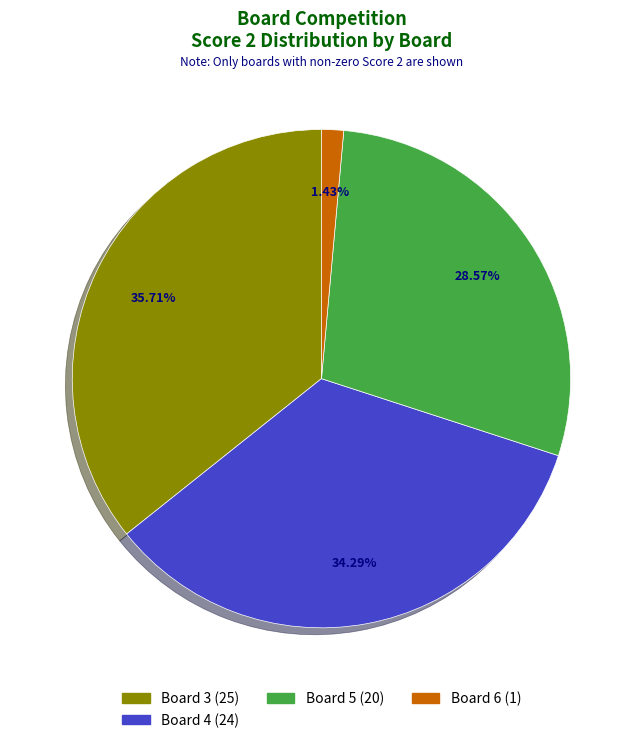

Does any single category account for the majority?

No